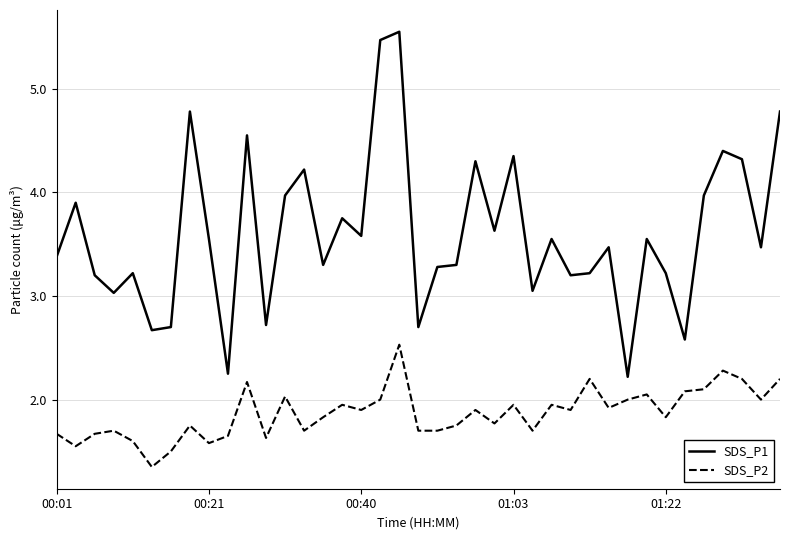

How many lines are shown in the chart?

2